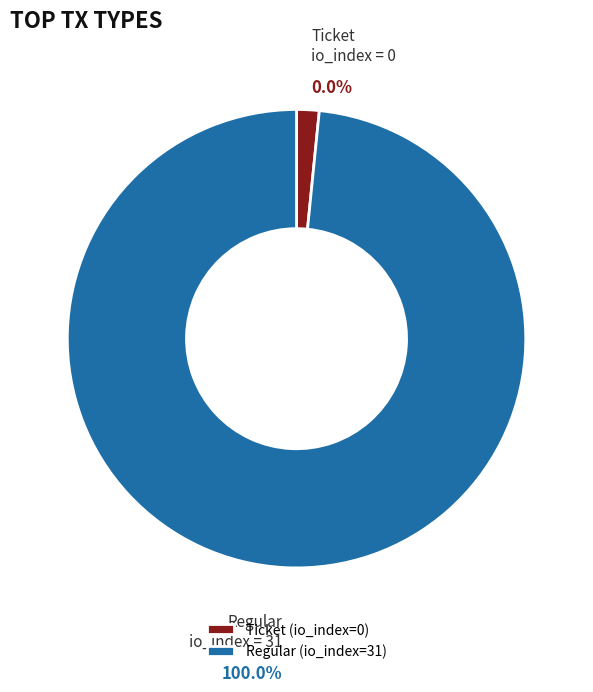

Combined, do Ticket (io_index=0) and Regular (io_index=31) account for over 50%?

Yes